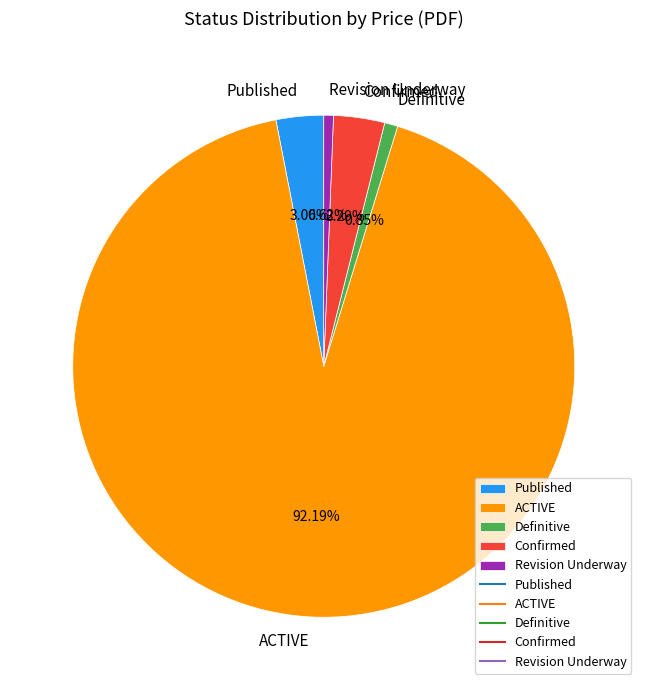

Approximately how many times larger is the value at ACTIVE compared to Published?

30.1